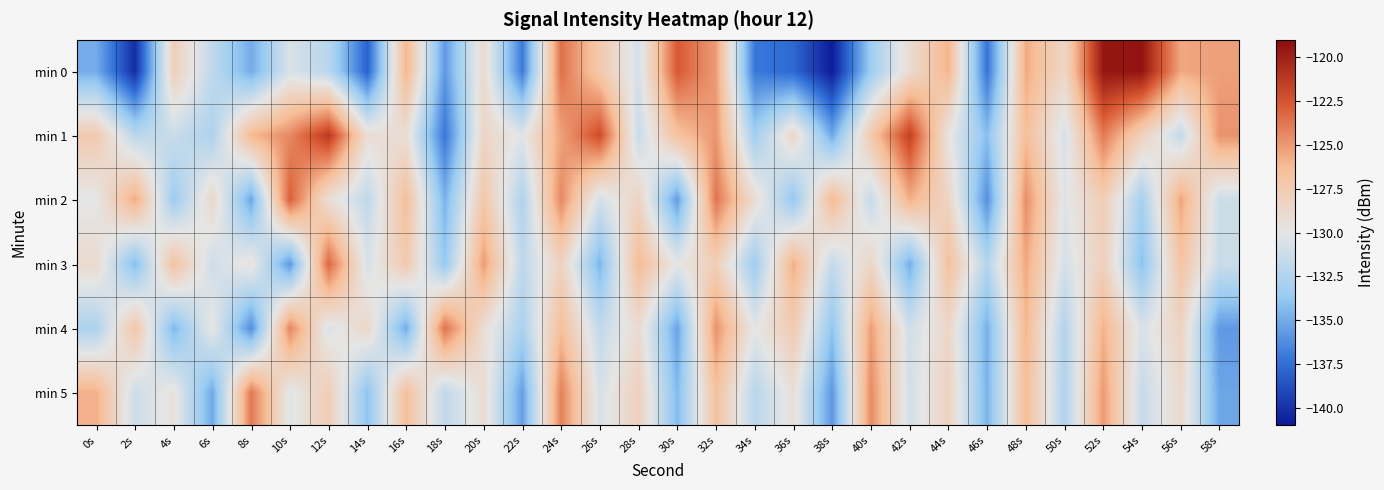

Which series has the largest range (max minus min)?

min 0